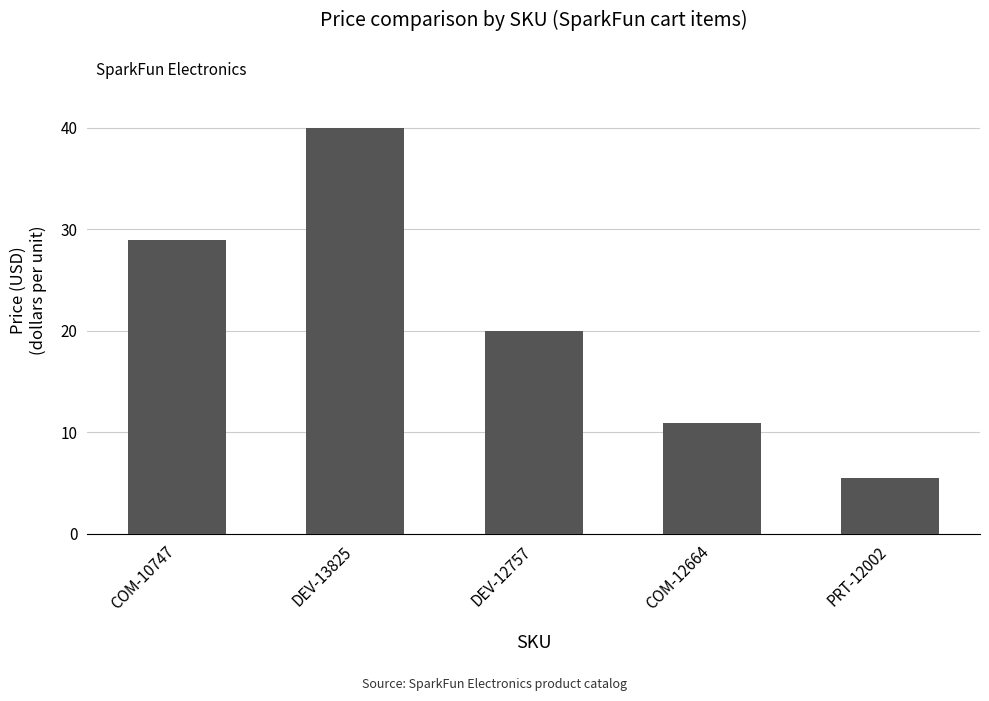

What is the label of the 3rd bar from the right?

DEV-12757